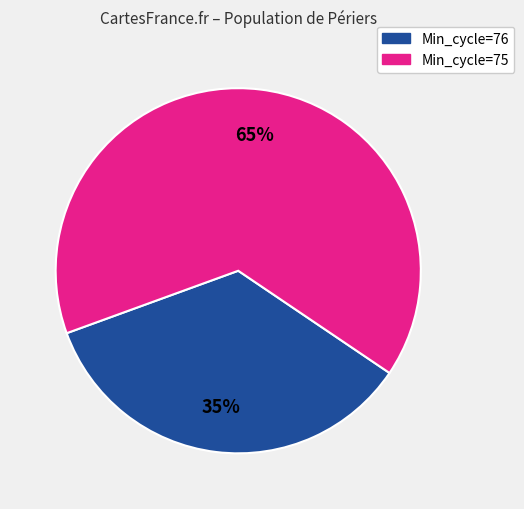

To the nearest percent, what is the average slice percentage?

50%